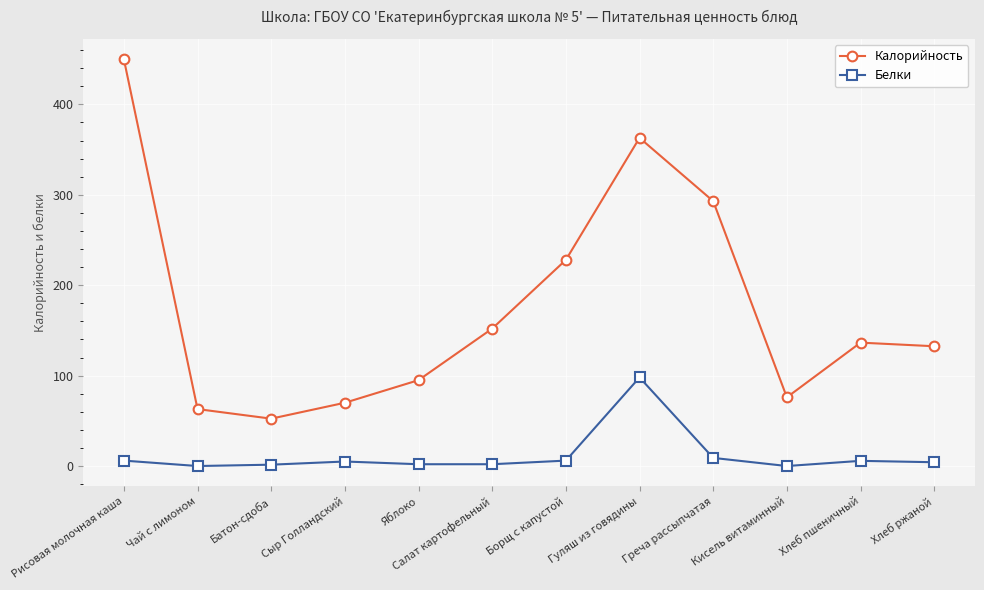

What is the average value of the Калорийность series?

176.0